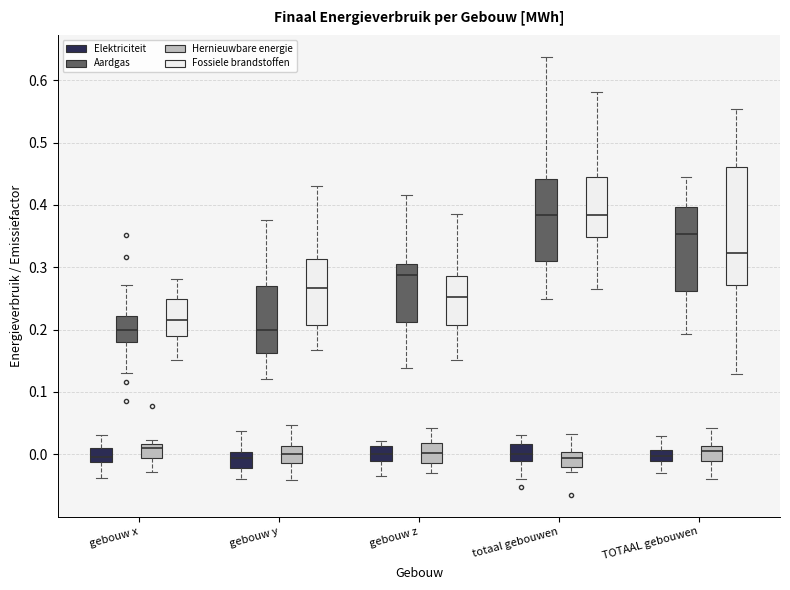

Reading left to right, transcribe this box plot: for each box, give where its median line is, the range the box spans, and where its two whiskers end, as read against the y-axis. The values are not printed on the chart, so give them approximately, as read against the axis.

gebouw x (Elektriciteit): median 0.00, box -0.01 to 0.01, whiskers -0.04 to 0.03
gebouw x (Aardgas): median 0.20, box 0.18 to 0.22, whiskers 0.13 to 0.27
gebouw x (Hernieuwbare energie): median 0.01, box -0.01 to 0.02, whiskers -0.03 to 0.02 (just above the box's upper edge)
gebouw x (Fossiele brandstoffen): median 0.22, box 0.19 to 0.25, whiskers 0.15 to 0.28
gebouw y (Elektriciteit): median -0.01, box -0.02 to 0.00, whiskers -0.04 to 0.04
gebouw y (Aardgas): median 0.20, box 0.16 to 0.27, whiskers 0.12 to 0.38
gebouw y (Hernieuwbare energie): median 0.00, box -0.01 to 0.01, whiskers -0.04 to 0.05
gebouw y (Fossiele brandstoffen): median 0.27, box 0.21 to 0.31, whiskers 0.17 to 0.43
gebouw z (Elektriciteit): median 0.00, box -0.01 to 0.01, whiskers -0.04 to 0.02
gebouw z (Aardgas): median 0.29, box 0.21 to 0.31, whiskers 0.14 to 0.42
gebouw z (Hernieuwbare energie): median 0.00, box -0.01 to 0.02, whiskers -0.03 to 0.04
gebouw z (Fossiele brandstoffen): median 0.25, box 0.21 to 0.29, whiskers 0.15 to 0.39
totaal gebouwen (Elektriciteit): median 0.00, box -0.01 to 0.02, whiskers -0.04 to 0.03
totaal gebouwen (Aardgas): median 0.38, box 0.31 to 0.44, whiskers 0.25 to 0.64
totaal gebouwen (Hernieuwbare energie): median -0.01, box -0.02 to 0.00, whiskers -0.03 to 0.03
totaal gebouwen (Fossiele brandstoffen): median 0.38, box 0.35 to 0.45, whiskers 0.27 to 0.58
TOTAAL gebouwen (Elektriciteit): median 0.00, box -0.01 to 0.01, whiskers -0.03 to 0.03
TOTAAL gebouwen (Aardgas): median 0.35, box 0.26 to 0.40, whiskers 0.19 to 0.44
TOTAAL gebouwen (Hernieuwbare energie): median 0.01 (just below the box's upper edge), box -0.01 to 0.01, whiskers -0.04 to 0.04
TOTAAL gebouwen (Fossiele brandstoffen): median 0.32, box 0.27 to 0.46, whiskers 0.13 to 0.55